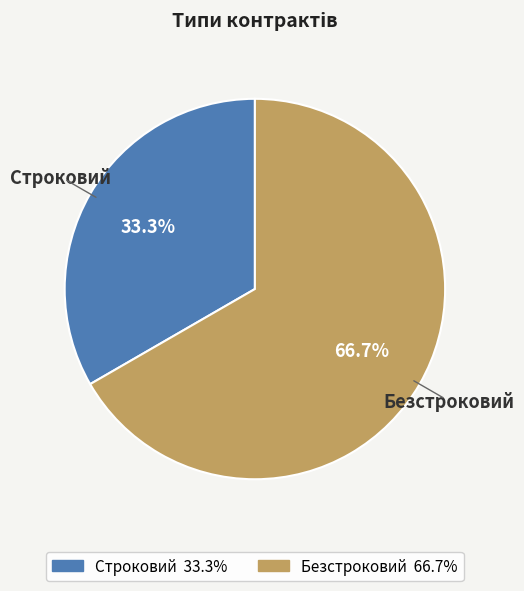

Is there any slice that represents more than half of the pie?

Yes